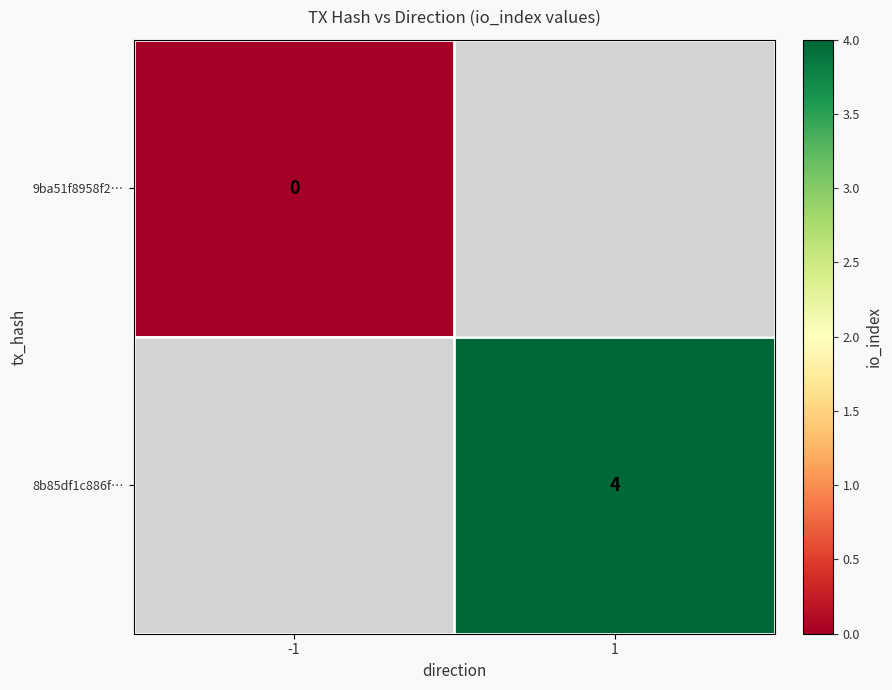

Which category has the highest value across all series?

1